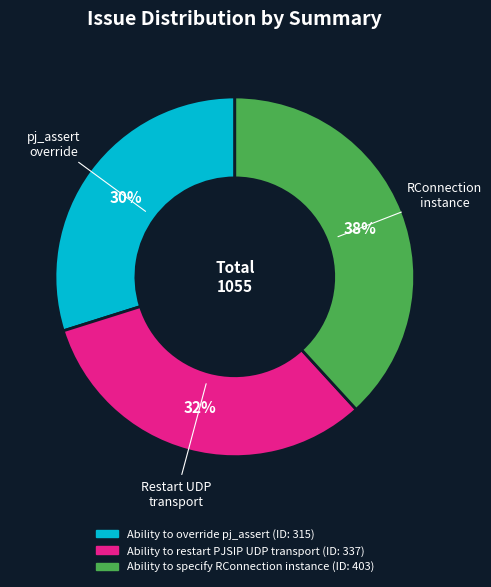

How many slices are in this pie chart?

3